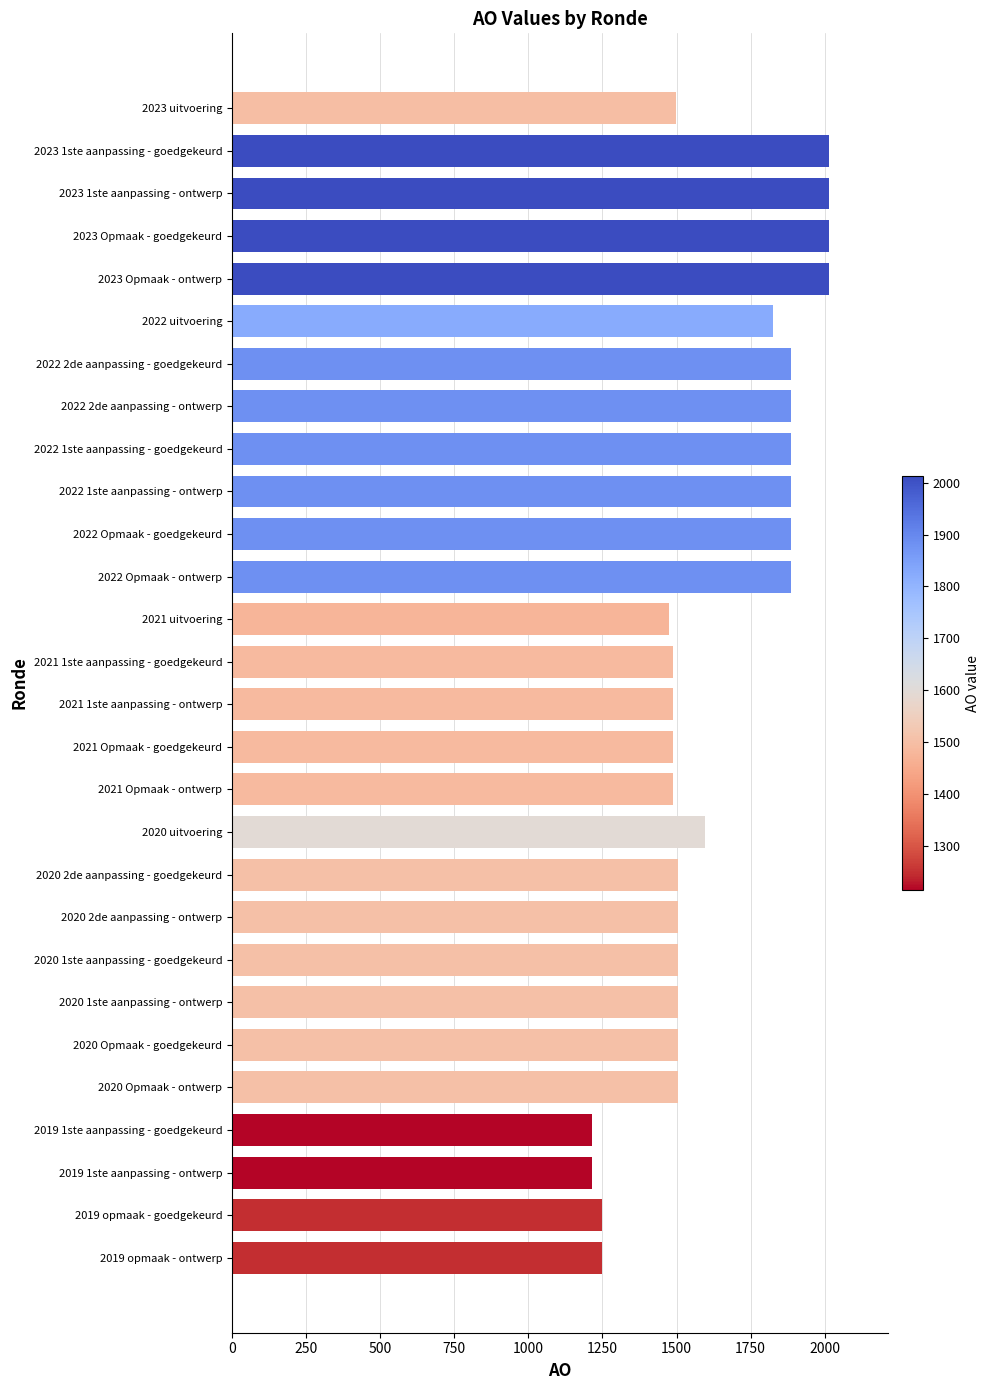

What is the label of the 5th bar from the bottom?

2020 Opmaak - ontwerp